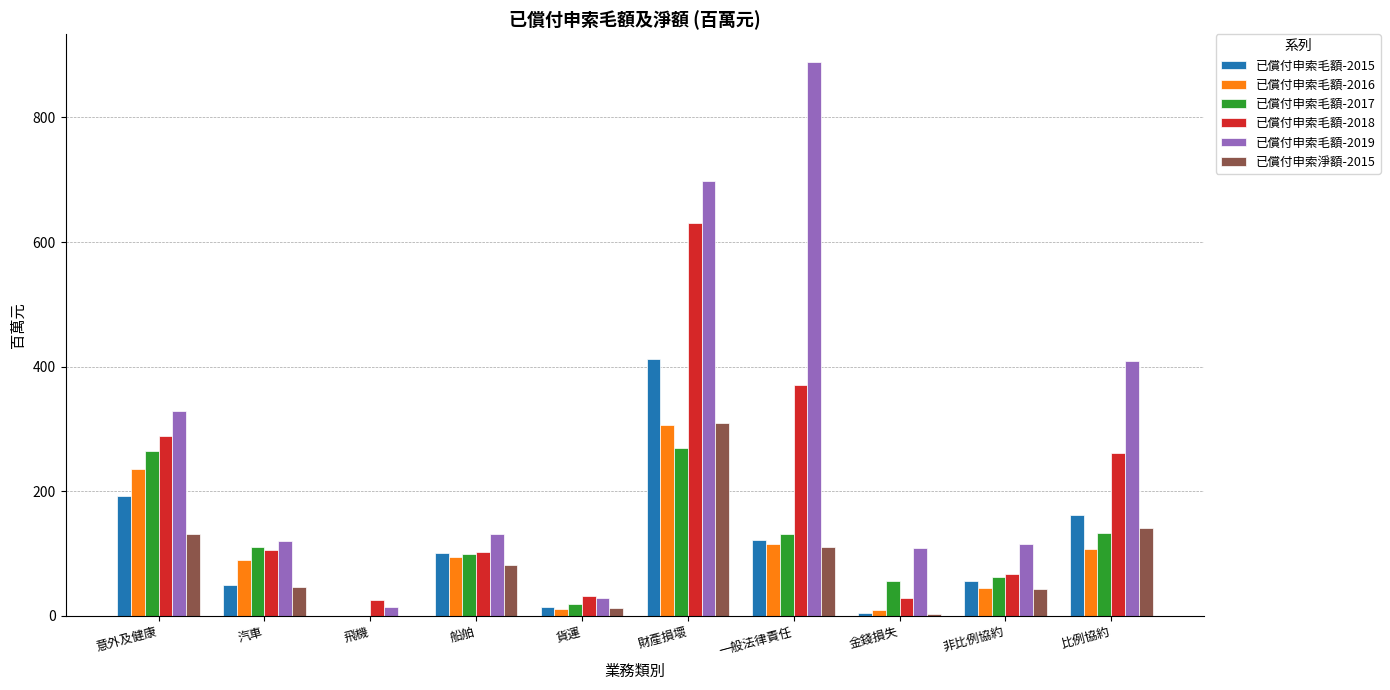

The 已償付申索毛額-2018 series shows 370.9 at 一般法律責任. True or false?

True